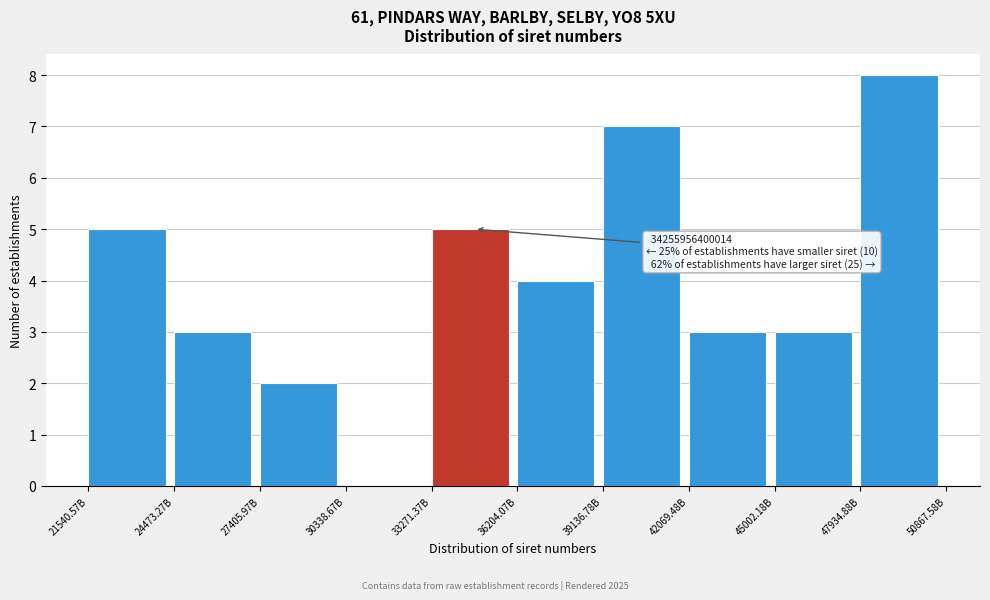

Reading right to left, list all the values displayed in this chart.

47934.88B=8	45002.18B=3	42069.48B=3	39136.78B=7	36204.07B=4	33271.37B=5	30338.67B=0	27405.97B=2	24473.27B=3	21540.57B=5